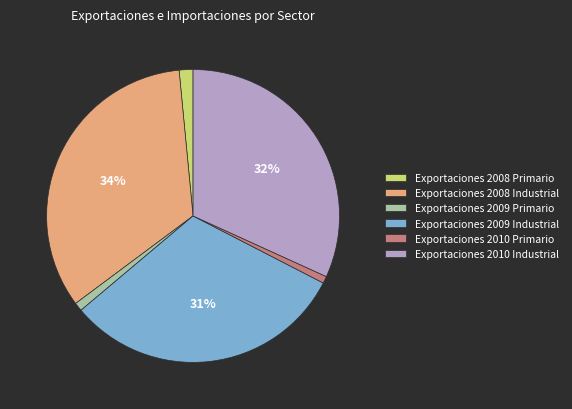

What is the largest slice in the pie chart?

Exportaciones 2008 Industrial